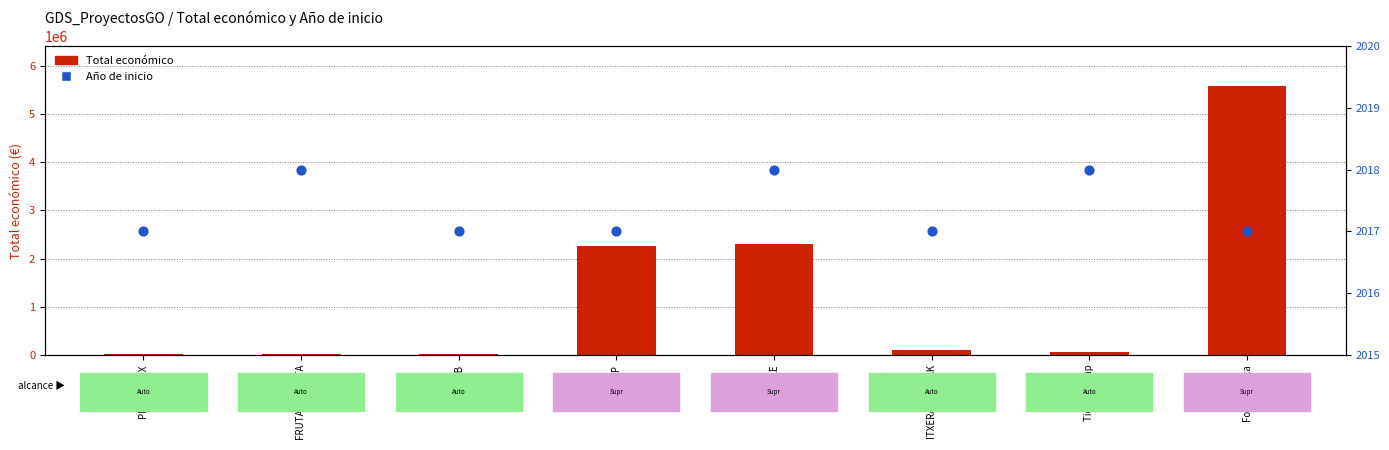

Which series has the largest total across all categories?

Total económico